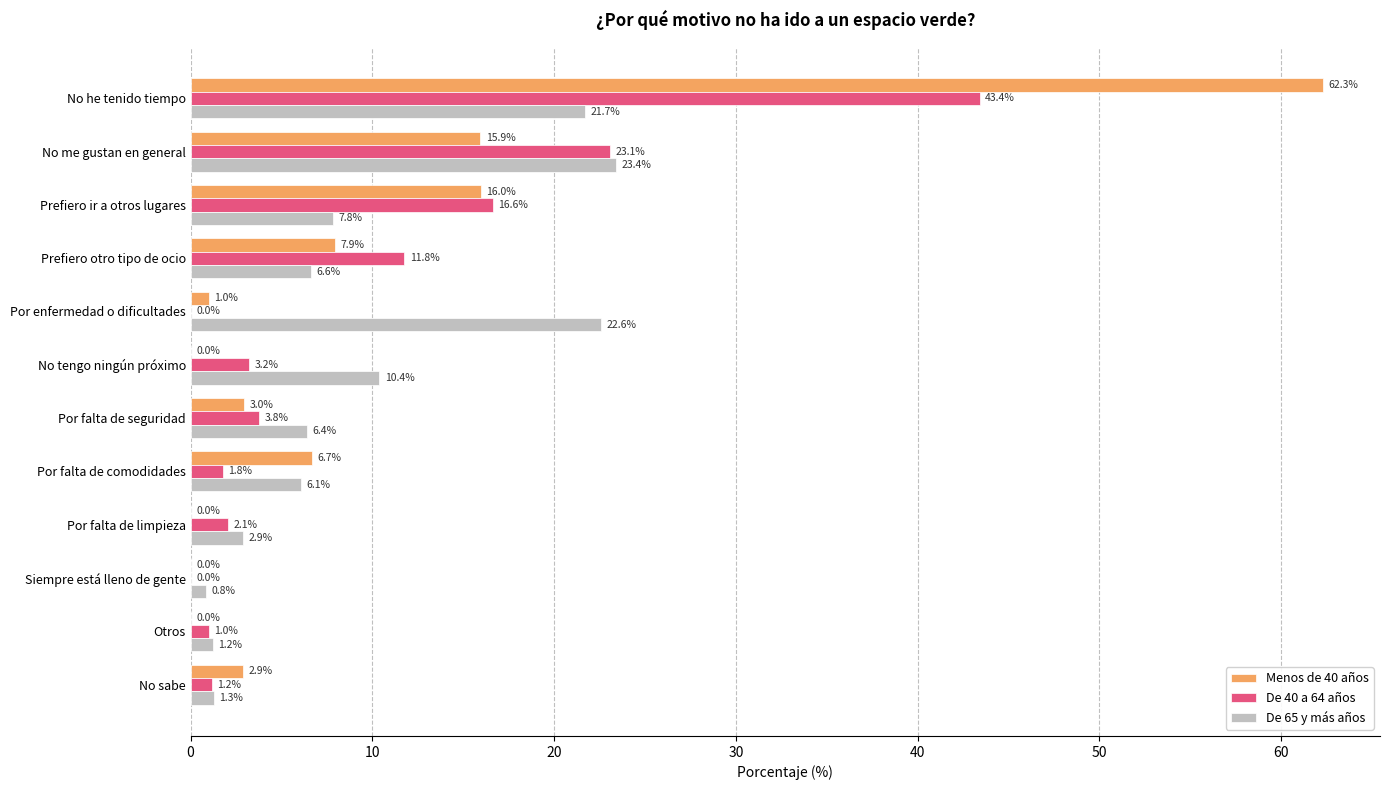

True or false: De 40 a 64 años has a value of 23.1 at No me gustan en general.

True